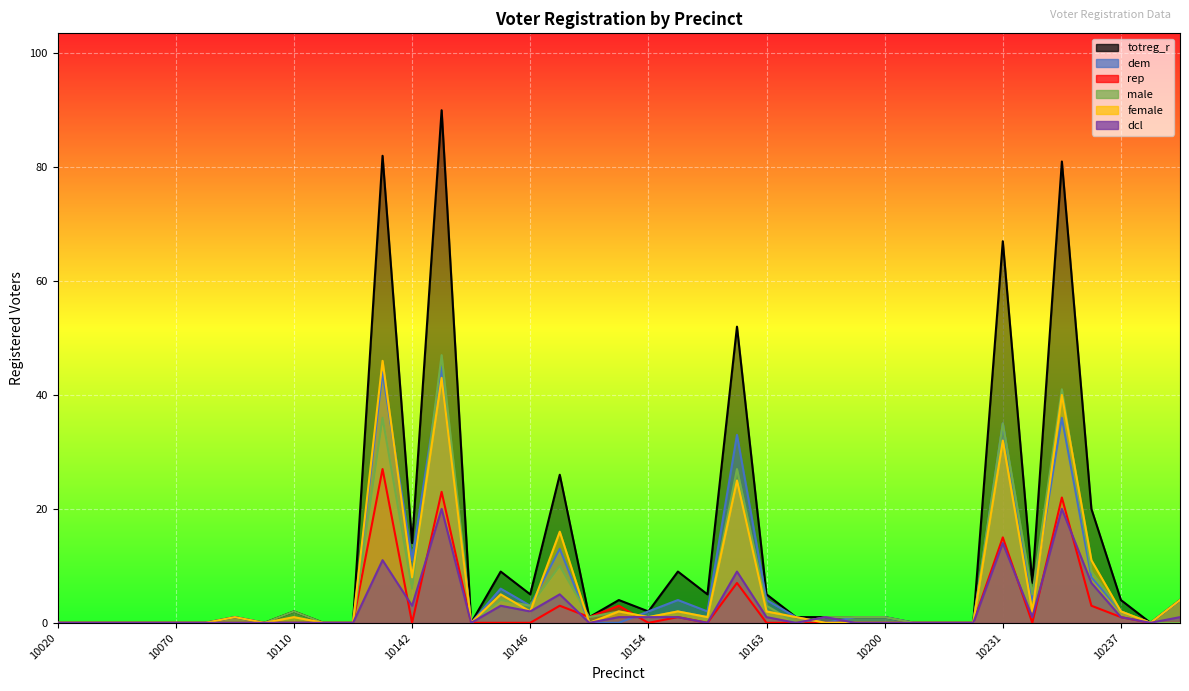

How many interior local valleys does the rep series have?

5